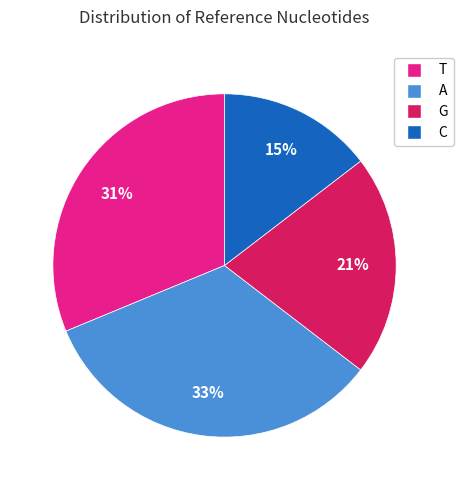

How many segments does this pie chart have?

4